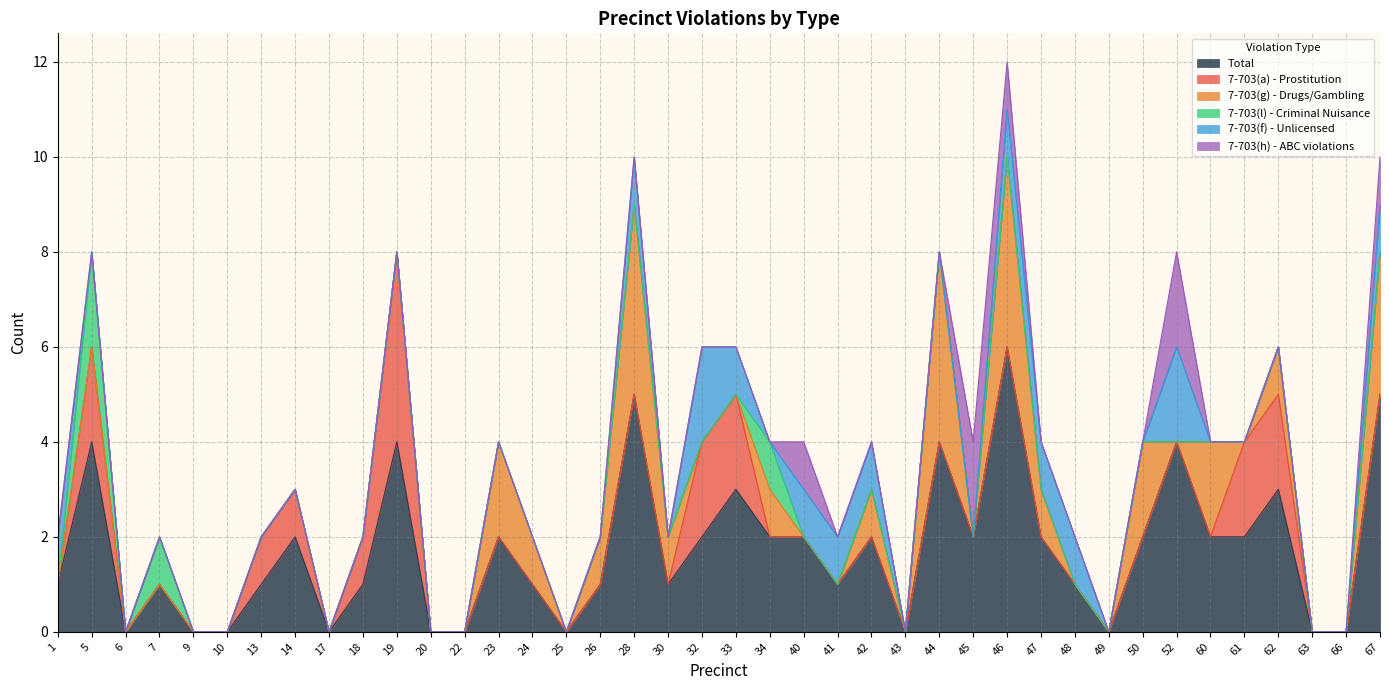

List the series in order of their peak value, lowest first.

7-703(l) - Criminal Nuisance, 7-703(f) - Unlicensed, 7-703(h) - ABC violations, 7-703(a) - Prostitution, 7-703(g) - Drugs/Gambling, Total